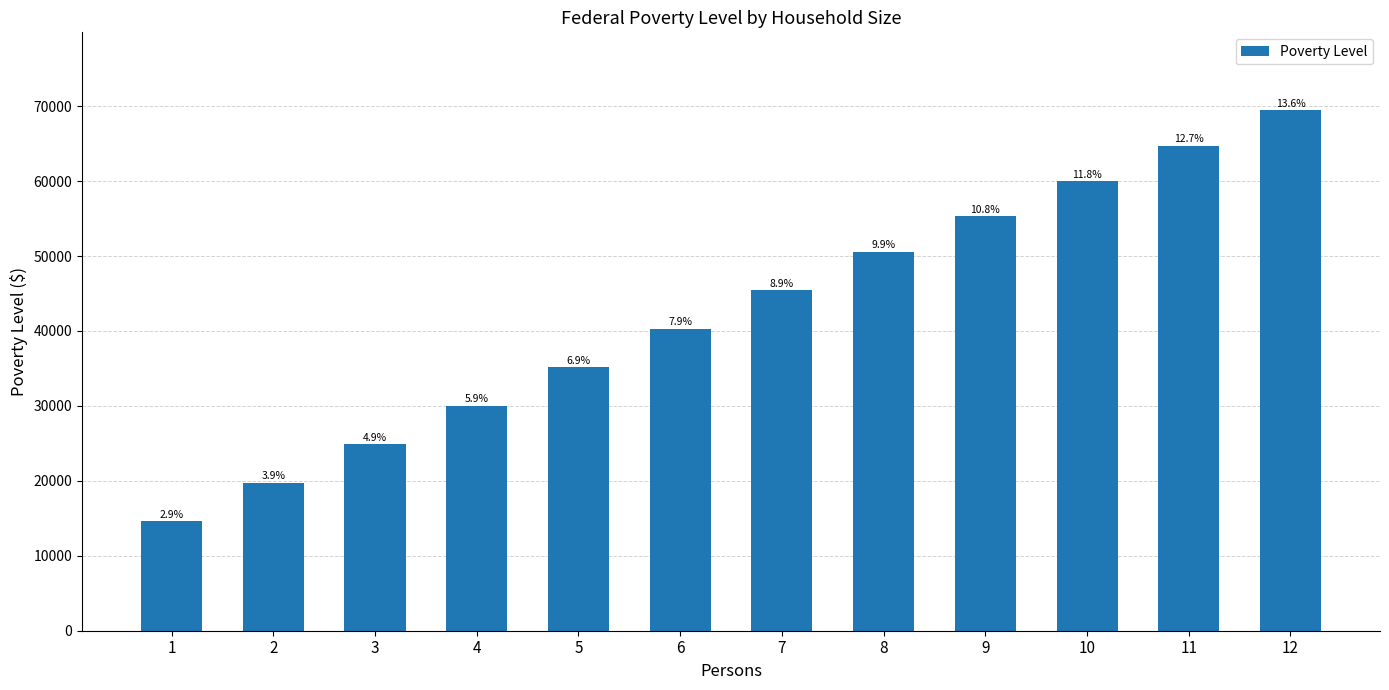

Are the bars horizontal?

No